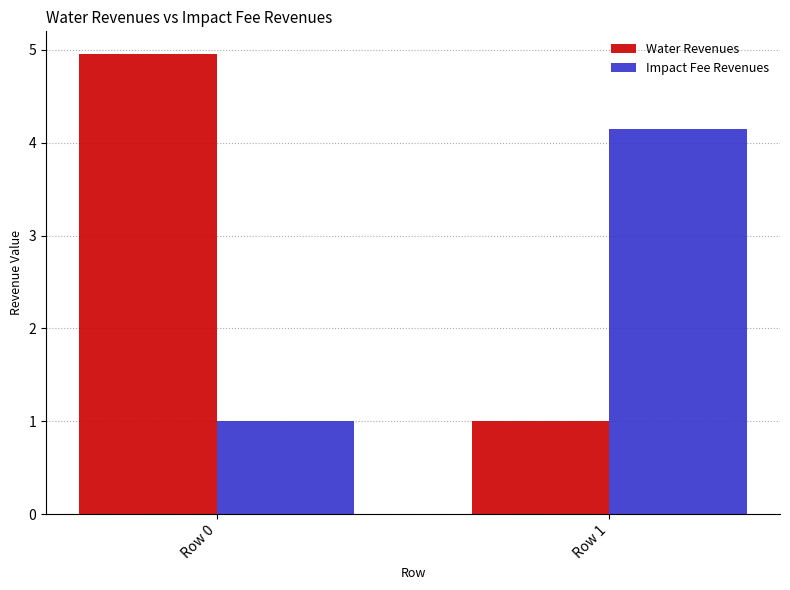

Count the number of data series in this chart.

2